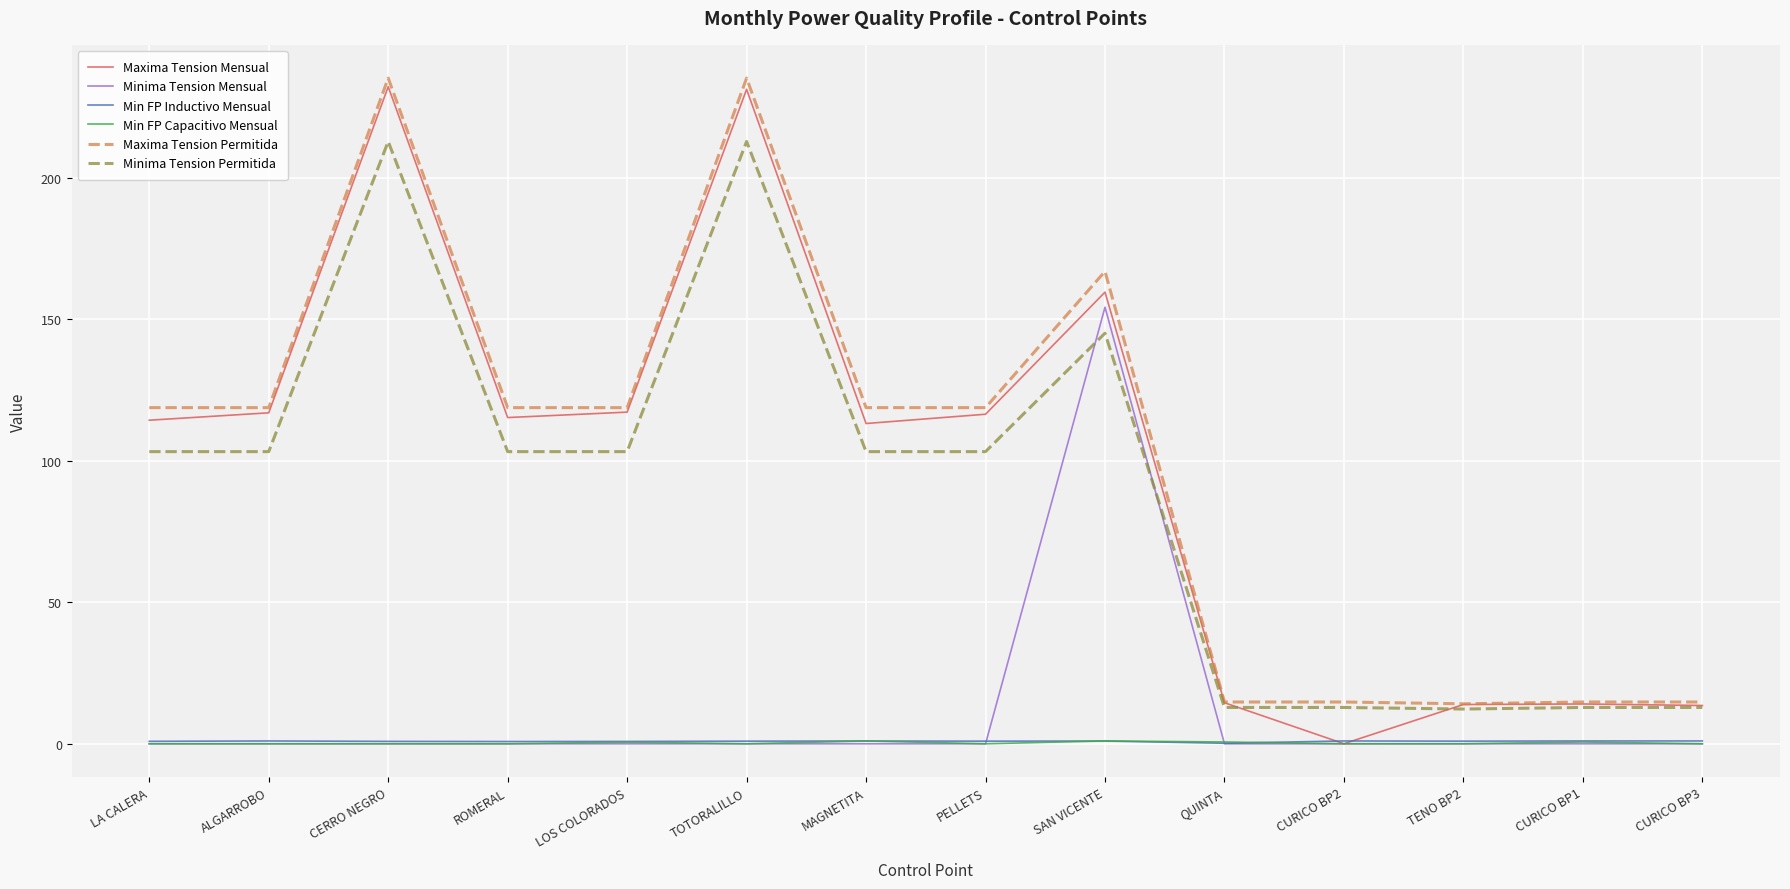

Which series has the largest range (max minus min)?

Maxima Tension Mensual